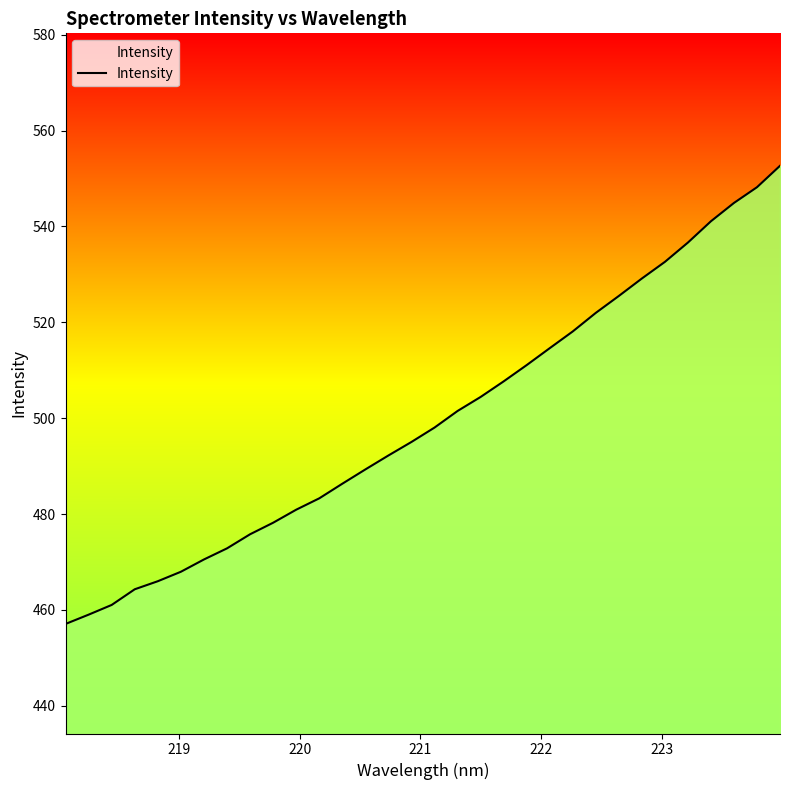

How many lines are shown in the chart?

1